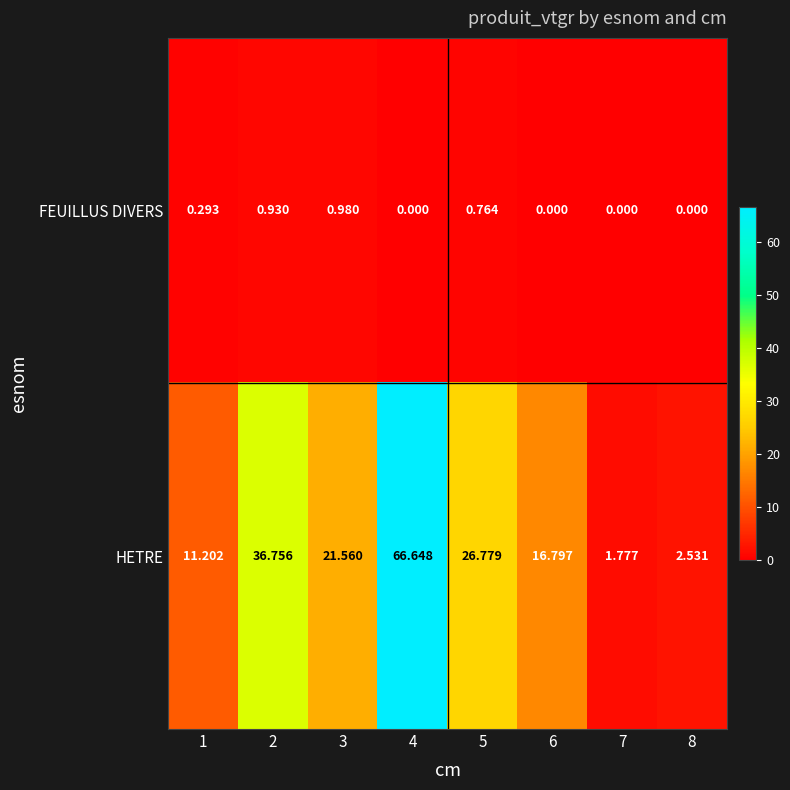

Is the value of FEUILLUS DIVERS at 2 greater than the value of HETRE at 2?

No